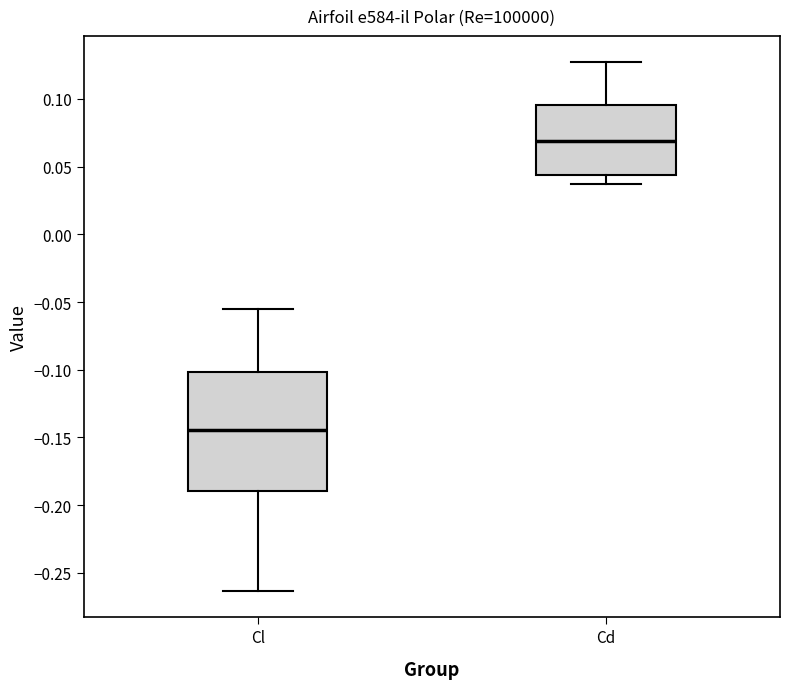

Where is the lower edge of the box for Cl on the y-axis? The values are not printed on the chart, so give them approximately, as read against the axis.

-0.190